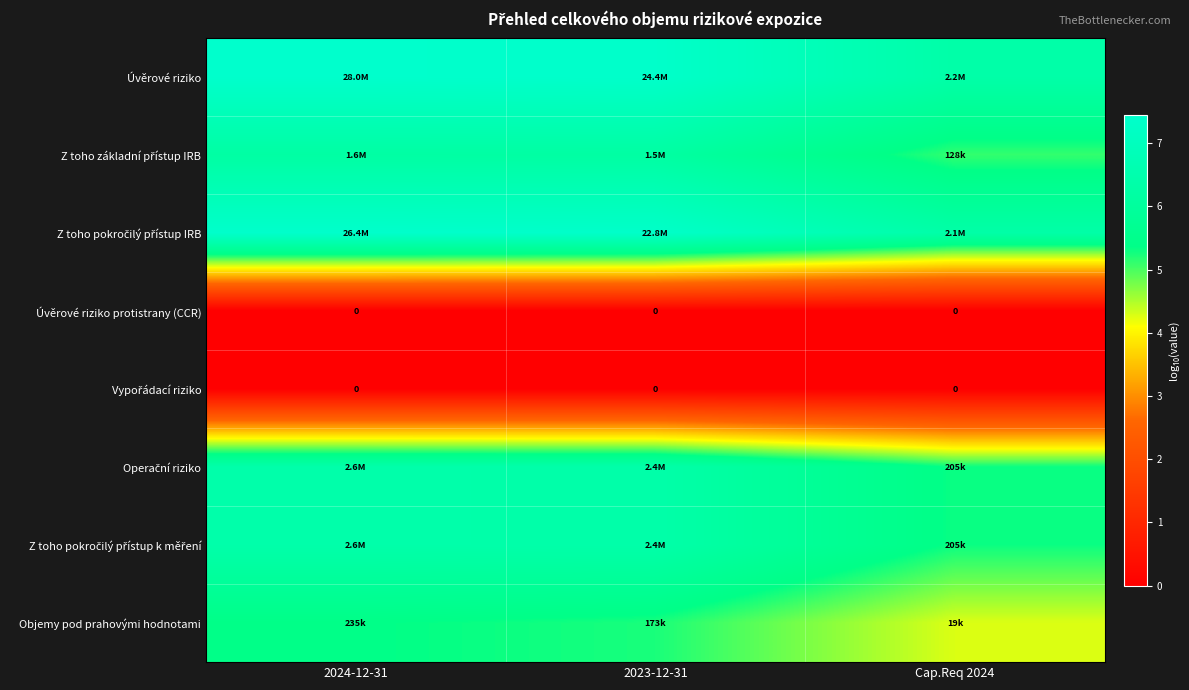

Is it true that Z toho základní přístup IRB equals 5.1 at Cap.Req 2024?

True